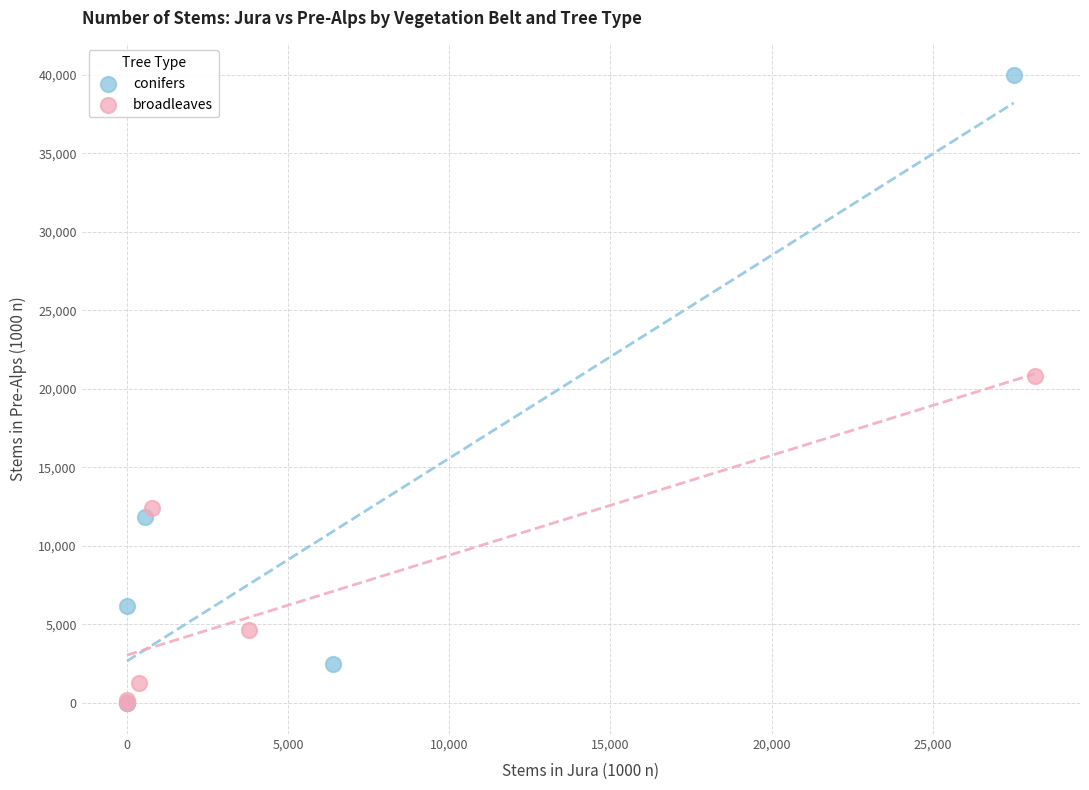

What are all the series names shown in the legend?

conifers, broadleaves